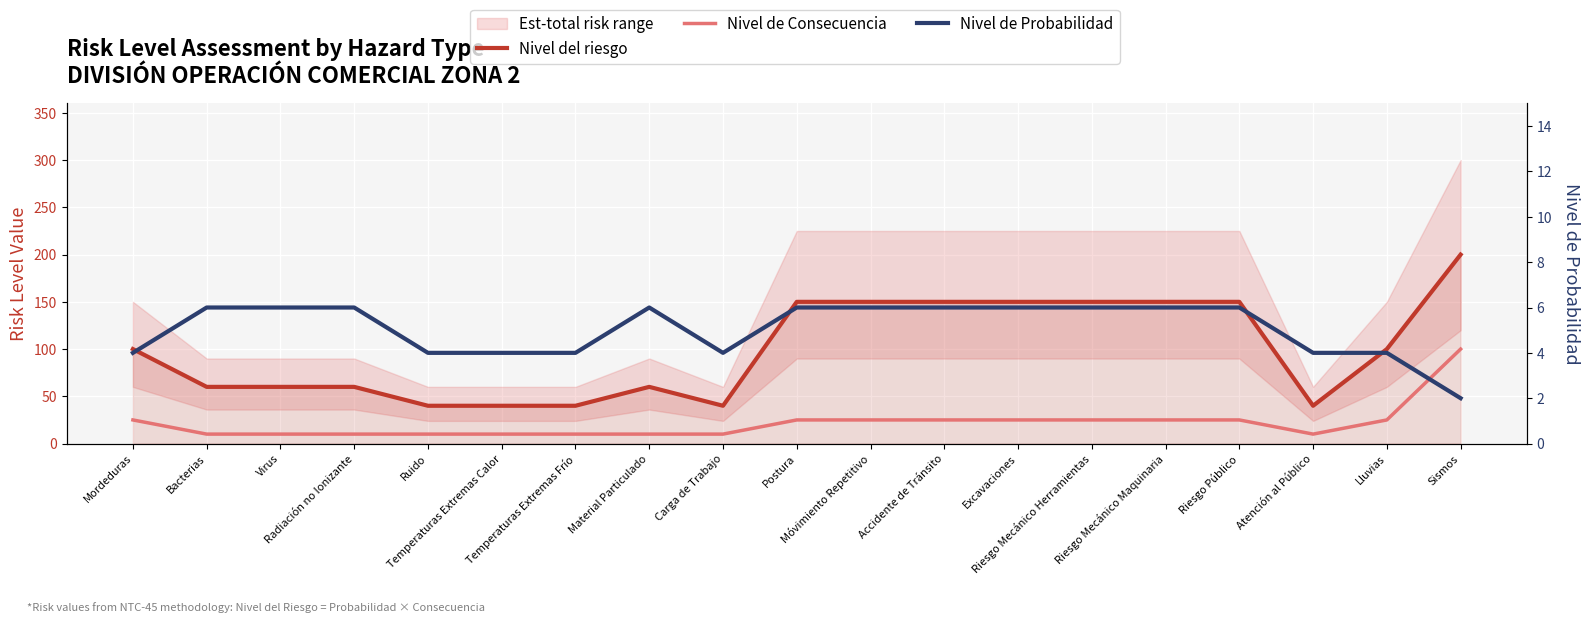

At which label does Nivel de Consecuencia first exceed 25?

Sismos